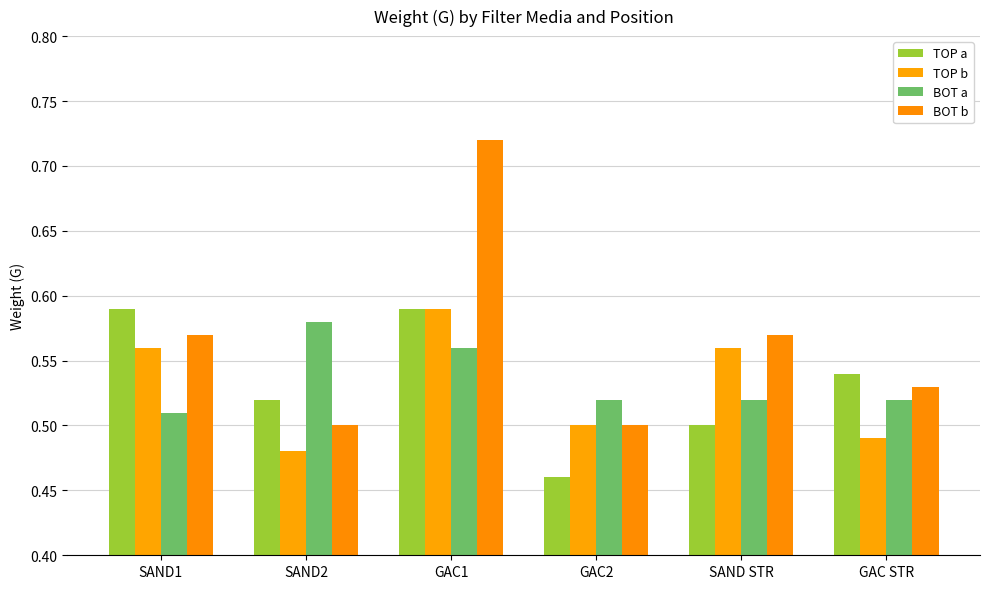

What is the difference between the TOP b values at SAND2 and GAC1?

0.1